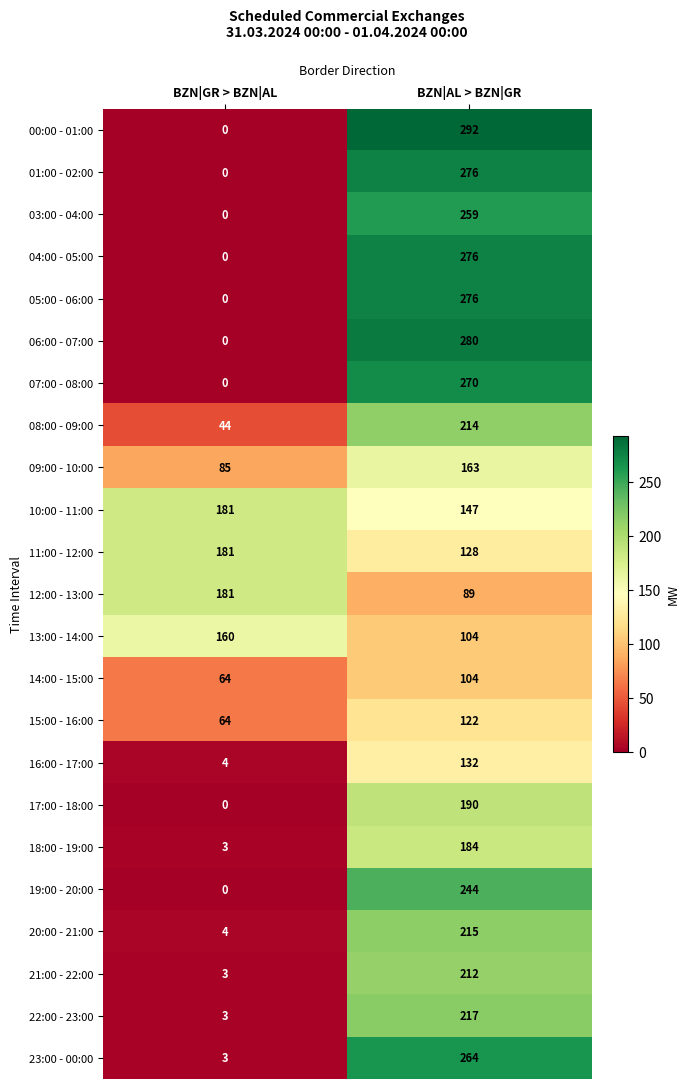

What is the total value across all series at BZN|GR > BZN|AL?

980